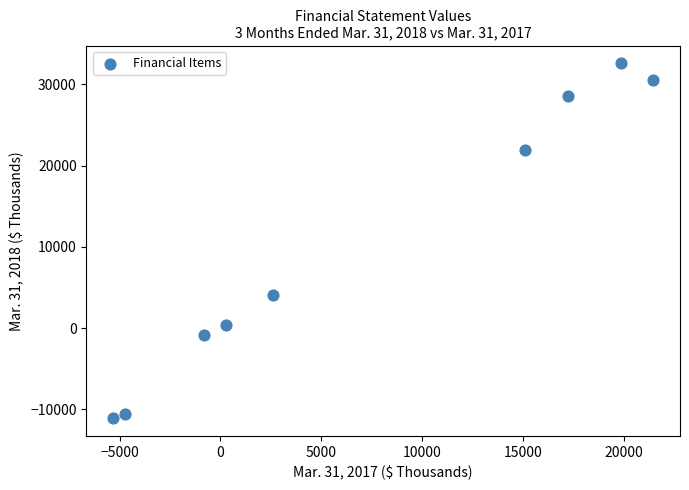

What is the average Y value?

10609